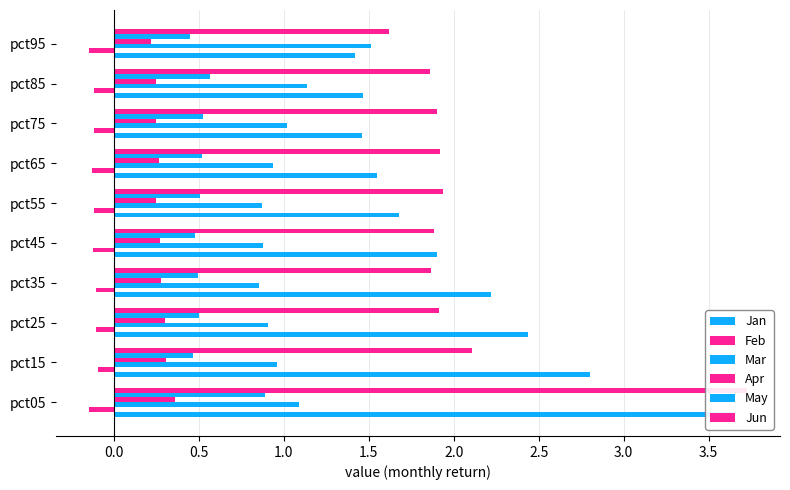

What is the average value of the Mar series?

1.0